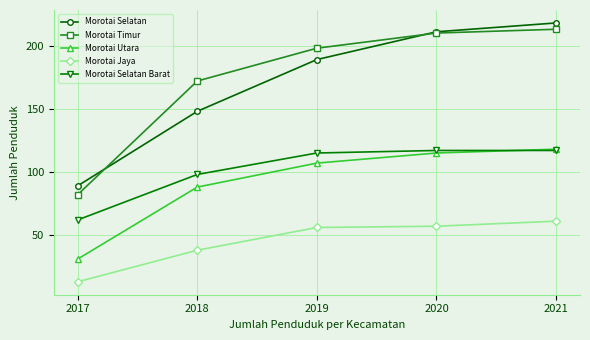

What is the total value across all series at 2017?

277